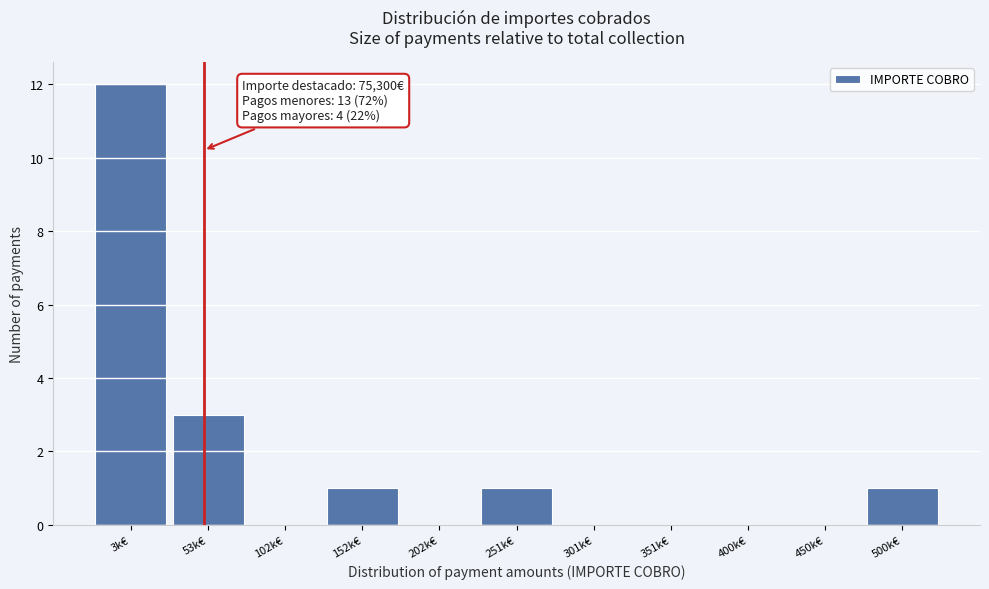

Reading left to right, what are all the values shown in this chart?

3k€=12	53k€=3	102k€=0	152k€=1	202k€=0	251k€=1	301k€=0	351k€=0	400k€=0	450k€=0	500k€=1